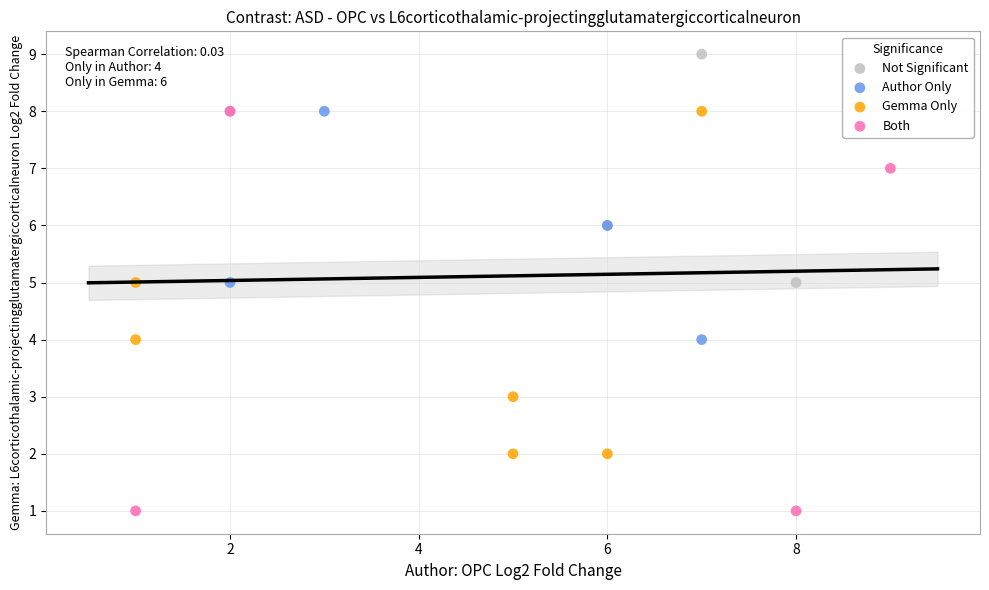

Which series reaches the minimum Y coordinate?

Both